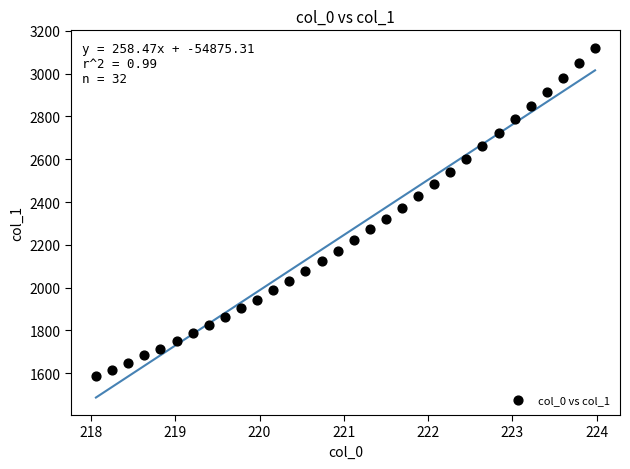

What is the range of X values (max minus min)?

5.9